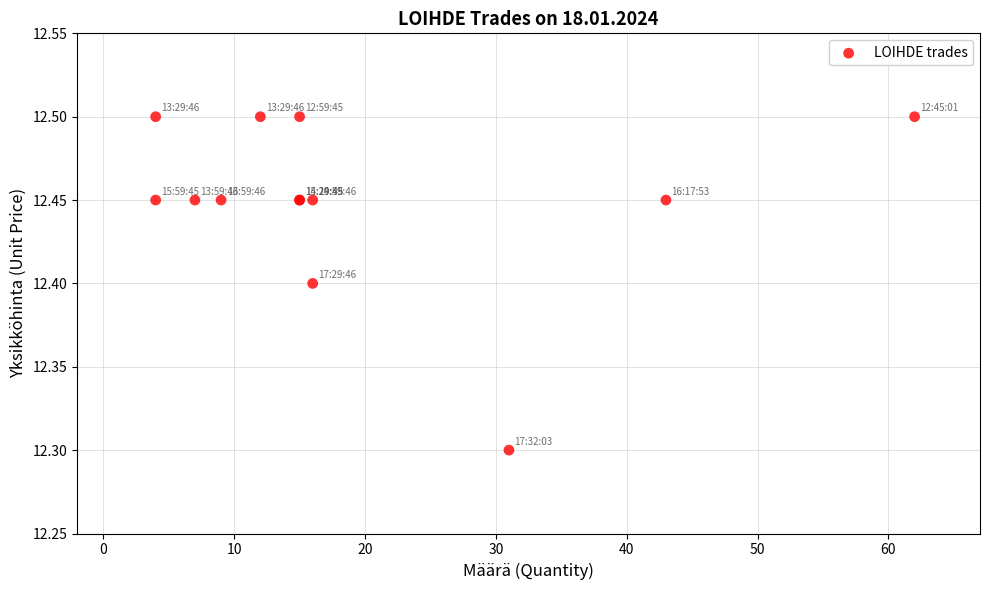

What Y value in the scatter plot is closest to 12?

12.3